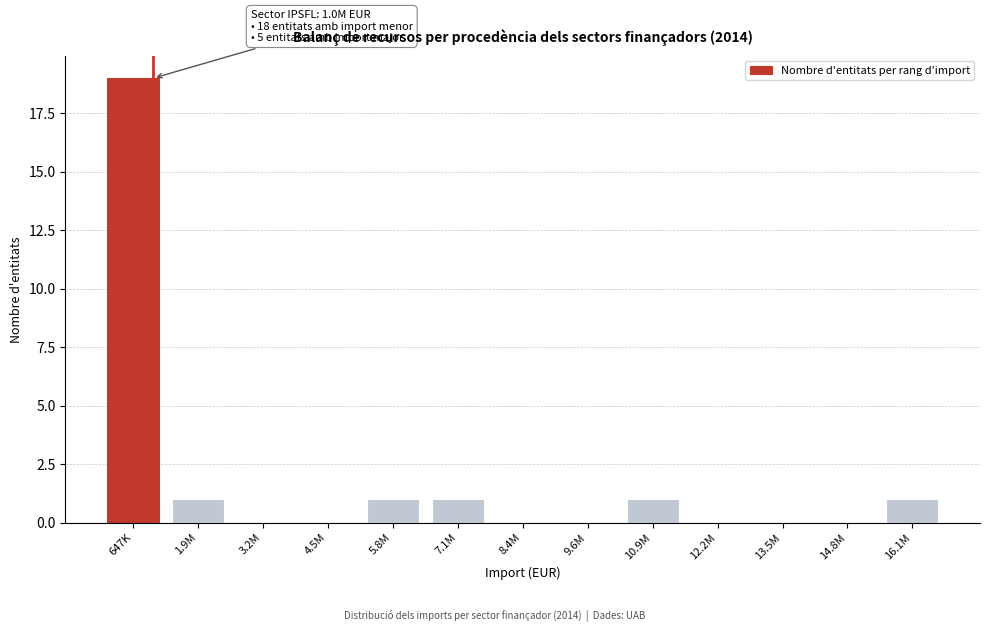

Reading right to left, transcribe all the data shown in this chart.

16.1M=1	14.8M=0	13.5M=0	12.2M=0	10.9M=1	9.6M=0	8.4M=0	7.1M=1	5.8M=1	4.5M=0	3.2M=0	1.9M=1	647K=19